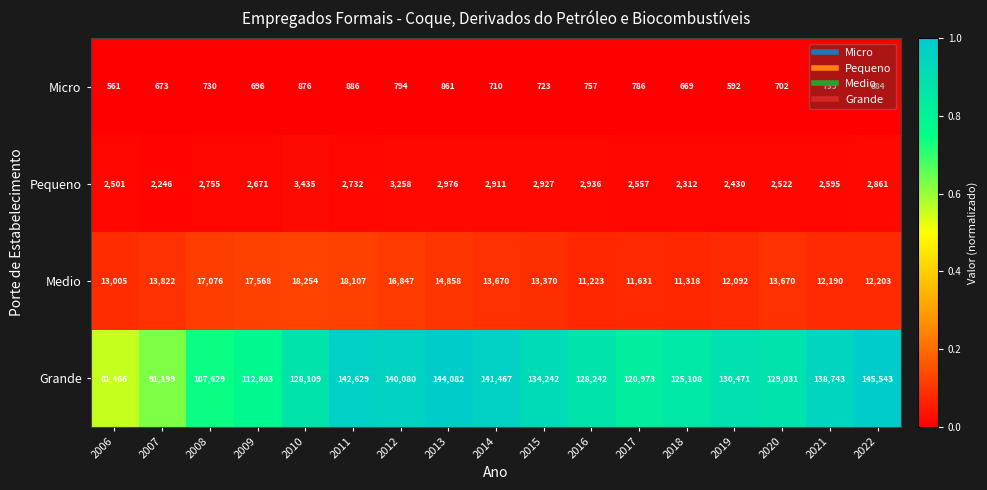

Which label corresponds to the largest value in the chart?

2022